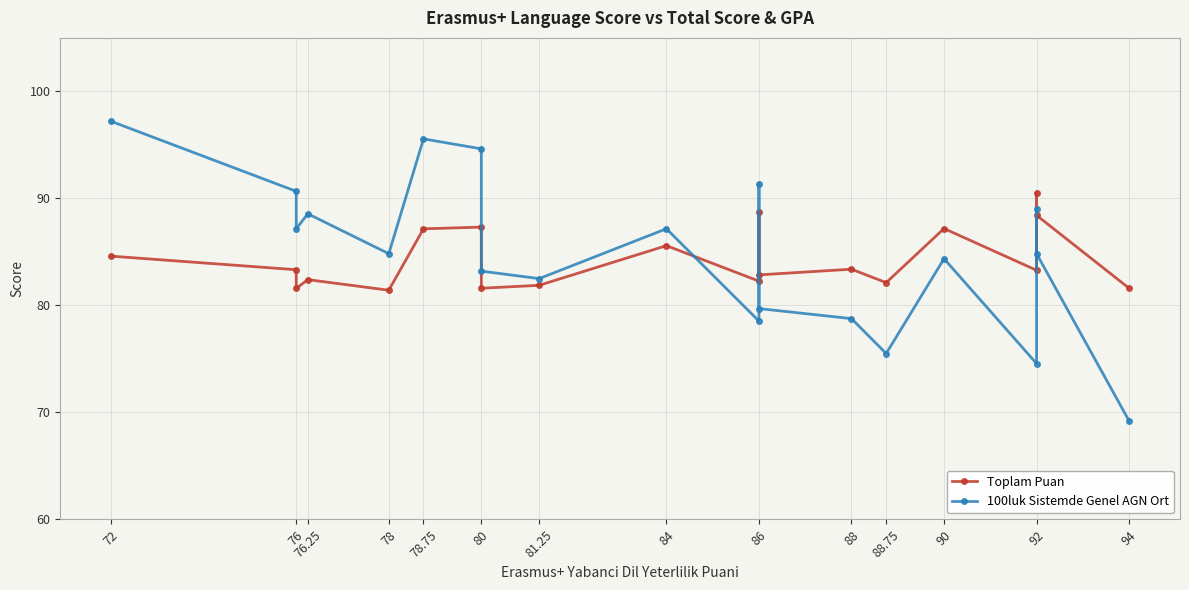

Which series changed the most between 86 and 92?

100luk Sistemde Genel AGN Ort